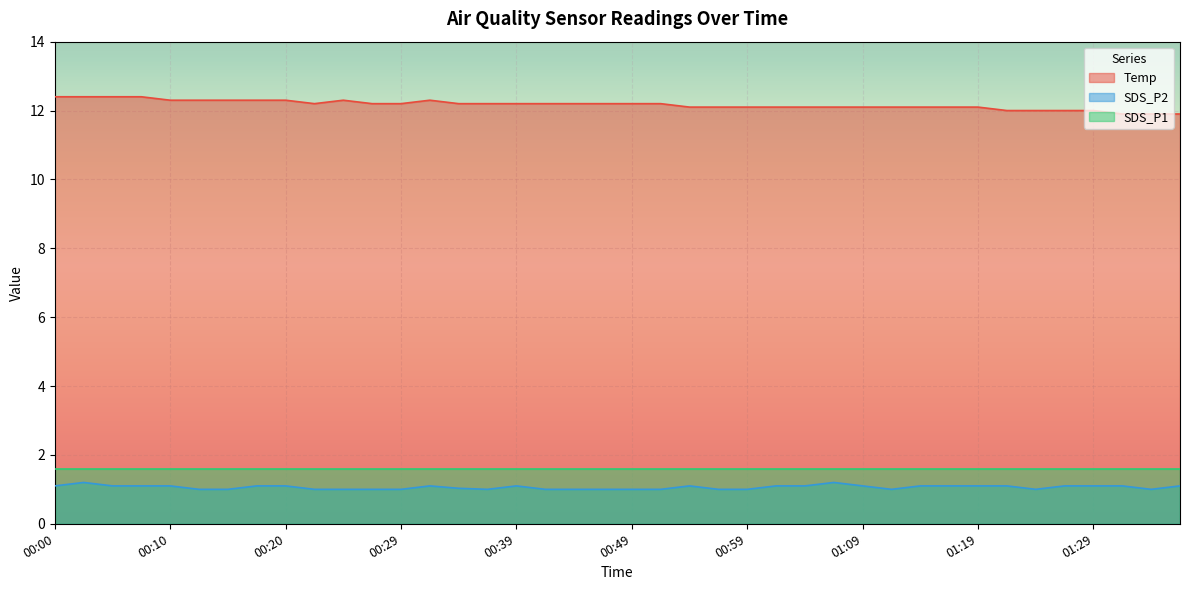

True or false: SDS_P1 and Temp cross at least once.

False